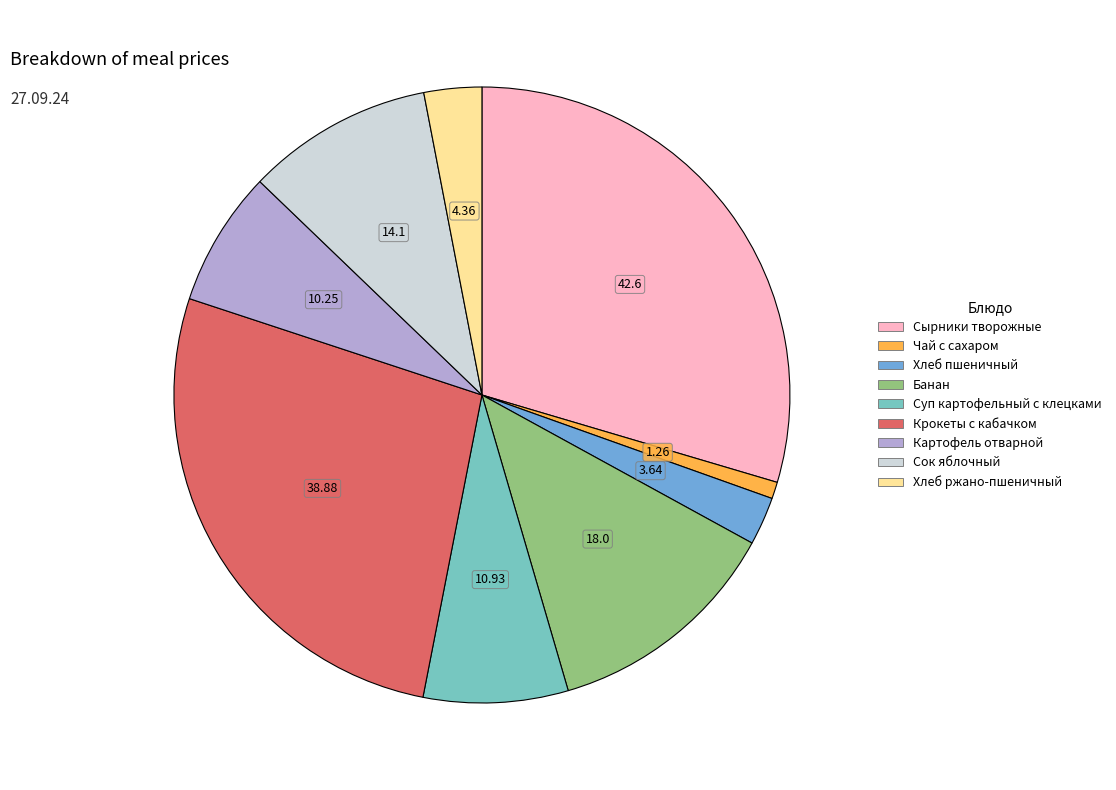

How many slices are in this pie chart?

9